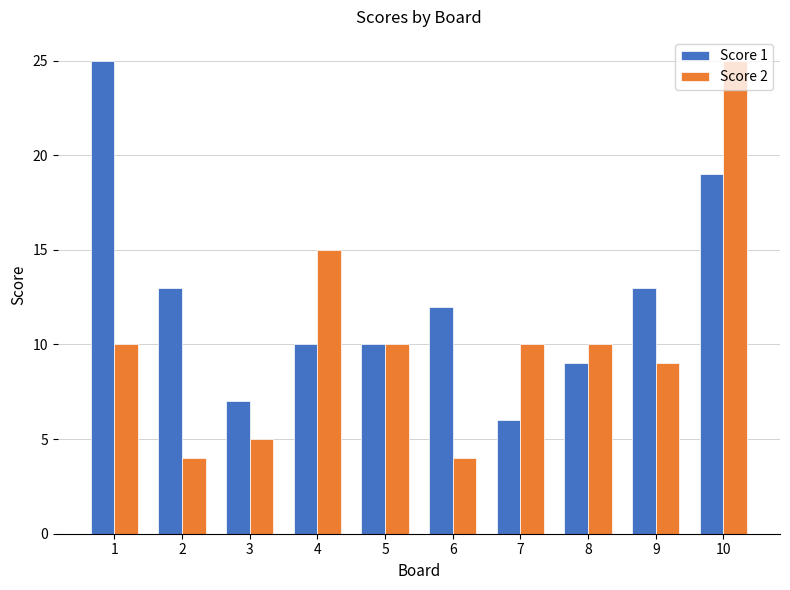

What is the difference between the maximum and minimum values in the Score 1 series?

19